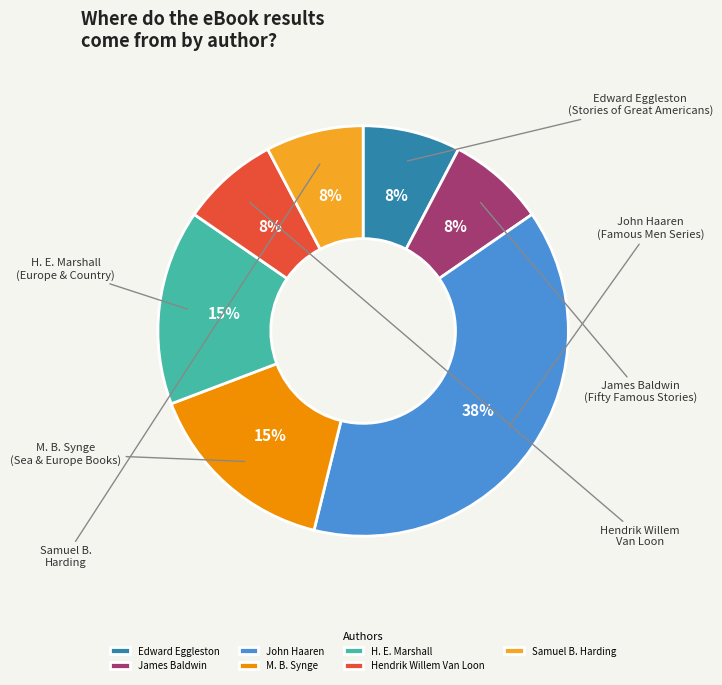

Is Edward Eggleston the majority of the pie?

No